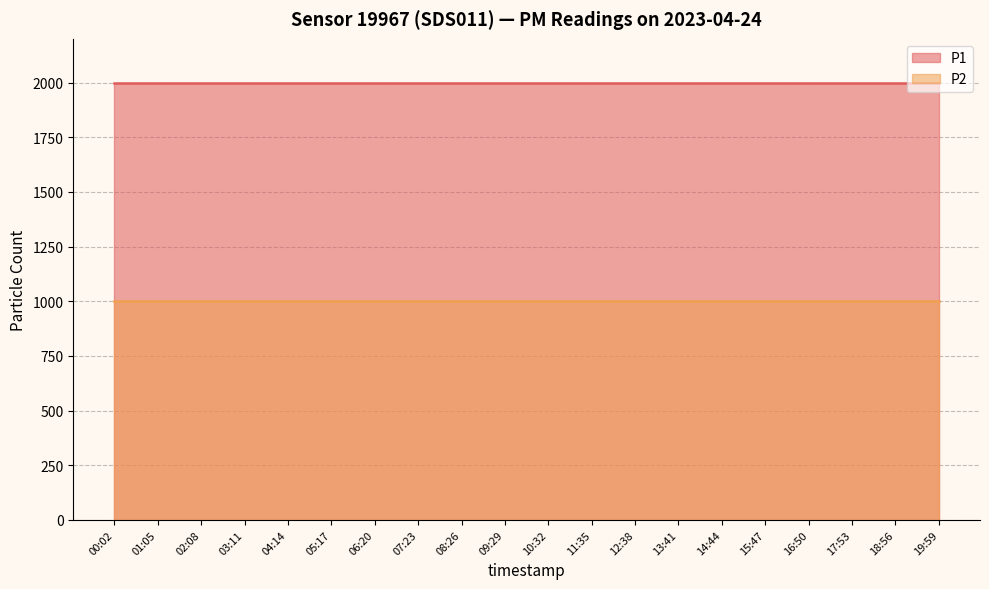

List the series in order of their overall mean, highest first.

P1, P2